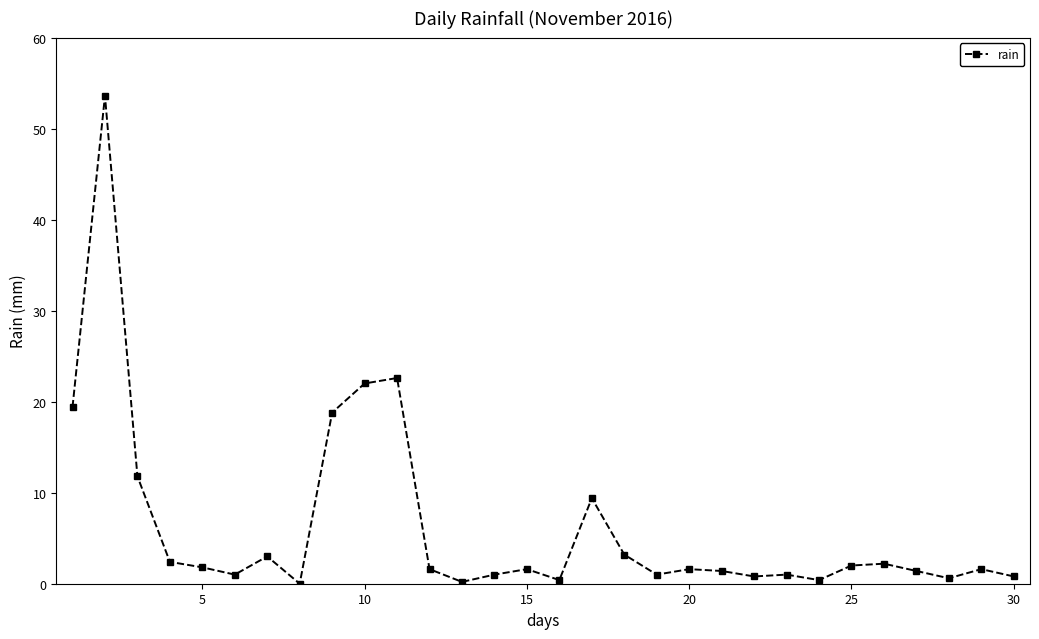

Count the number of categories in the chart.

30